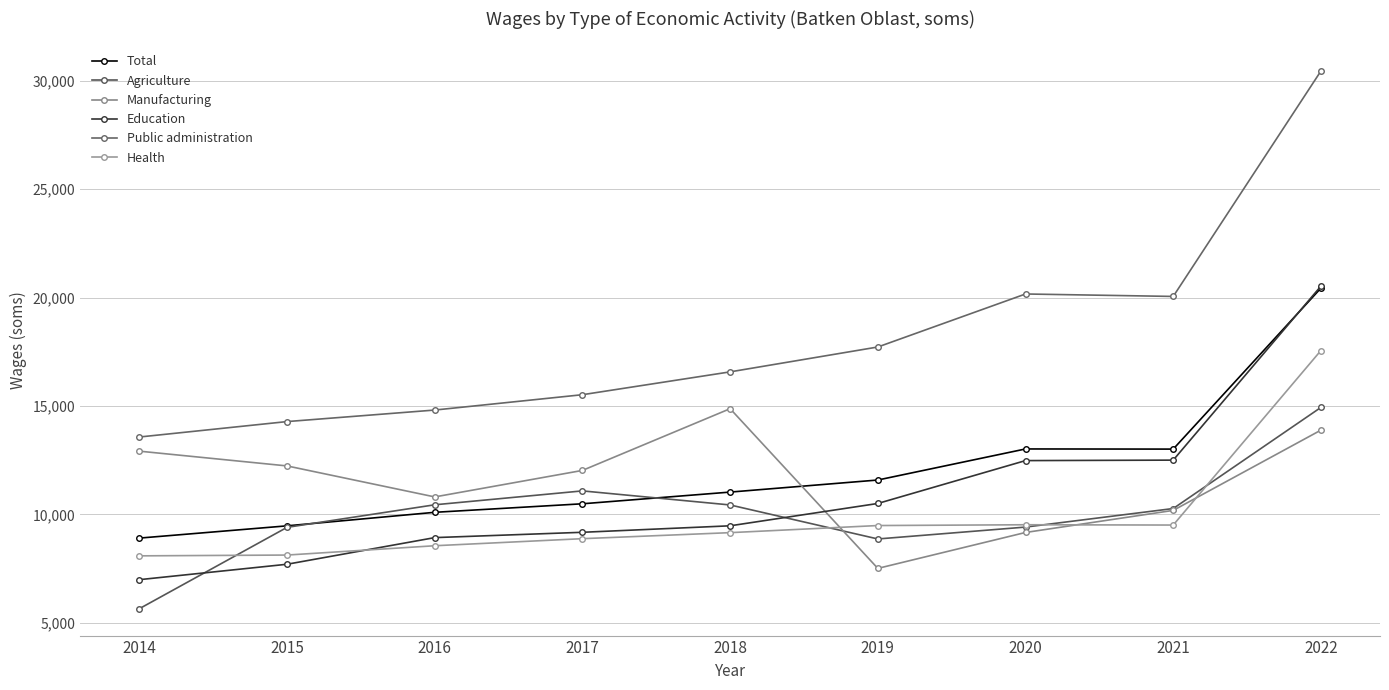

How many data points in Education are less than 9470?

4